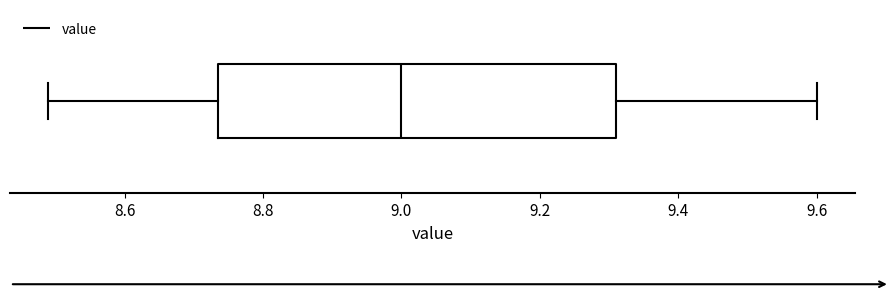

Where does the right whisker of the box end on the x-axis? The values are not printed on the chart, so give them approximately, as read against the axis.

9.60